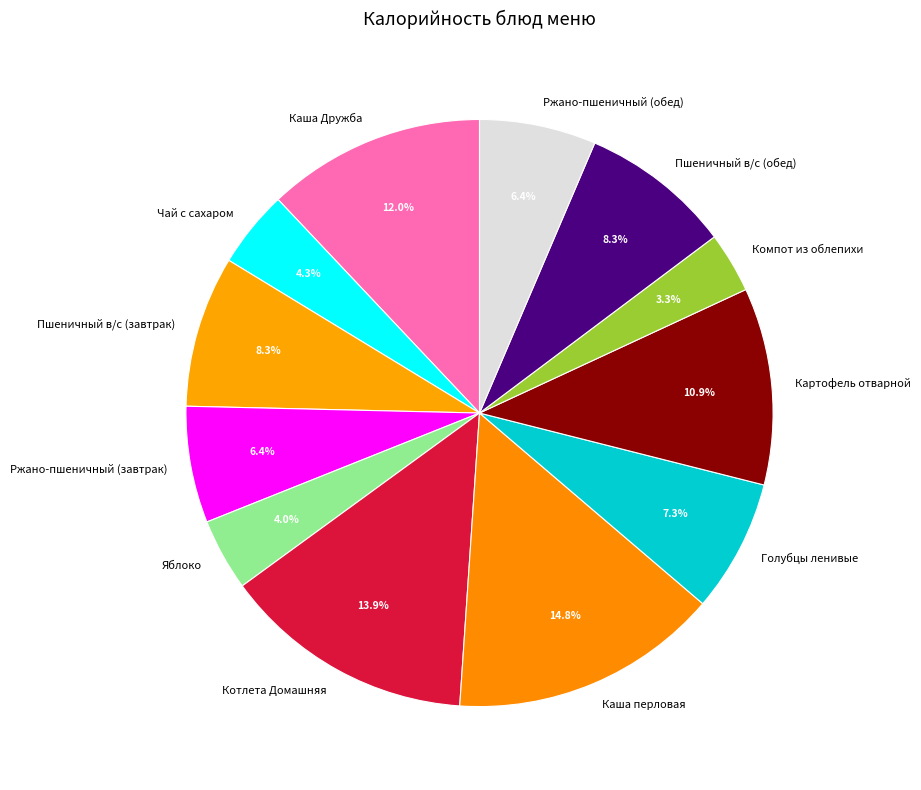

What percentage is the Пшеничный в/с (обед) slice, to the nearest percent?

8%